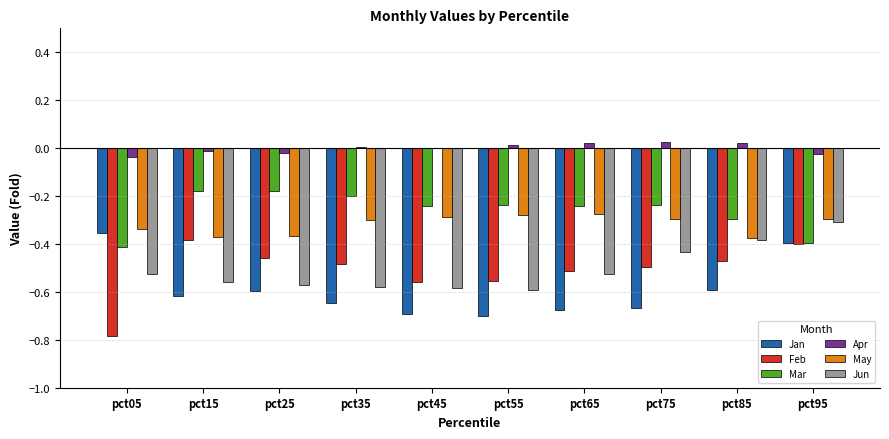

At which category is the sum across all series the highest?

pct95